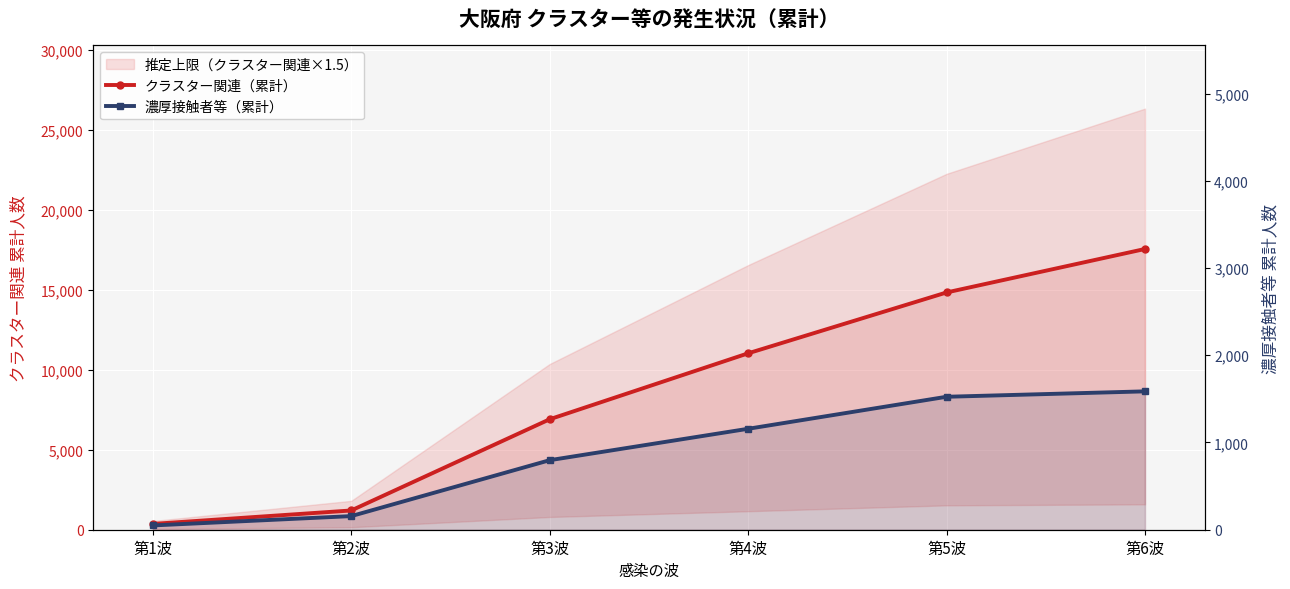

What is the average value of the 濃厚接触者等（累計） series?

878